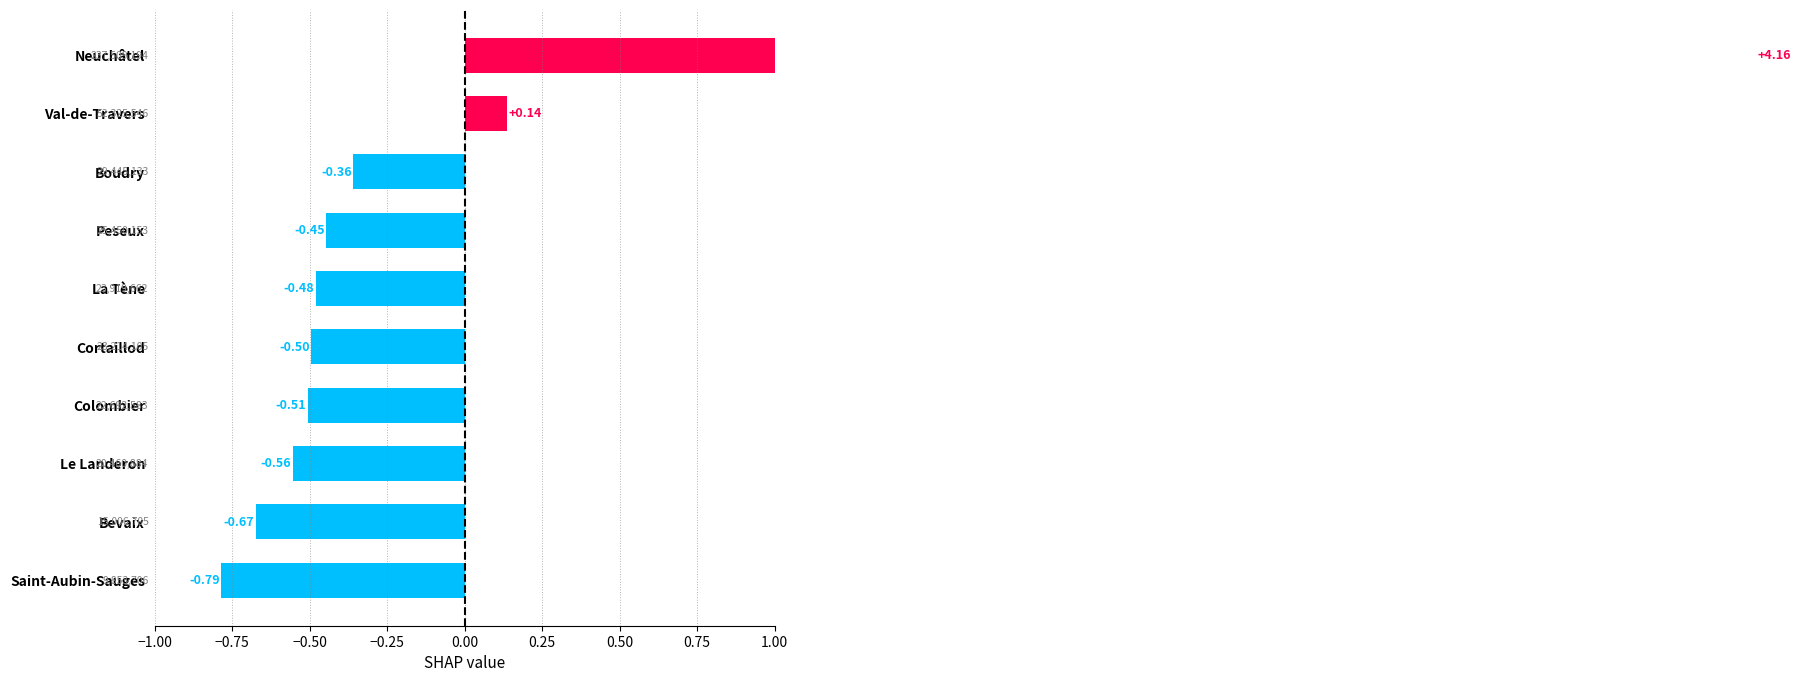

The value at Boudry is -0.2. True or false?

False